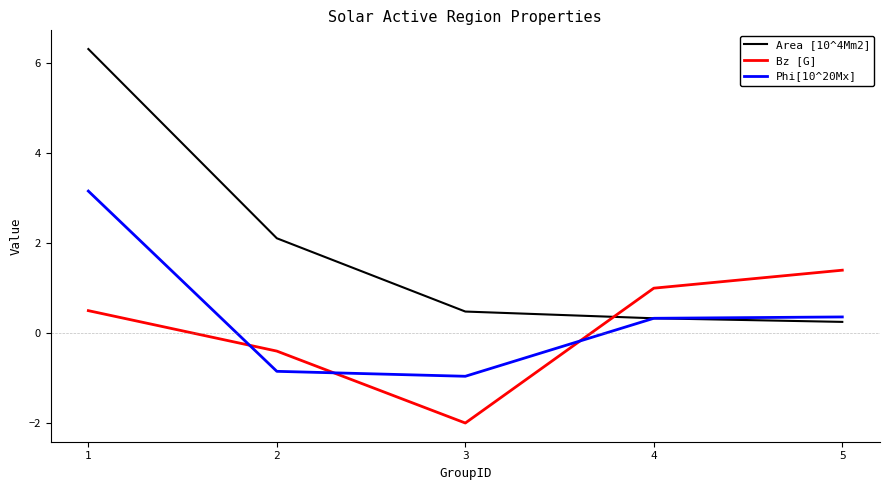

Where do Phi[10^20Mx] and Bz [G] first cross each other?

1 and 2